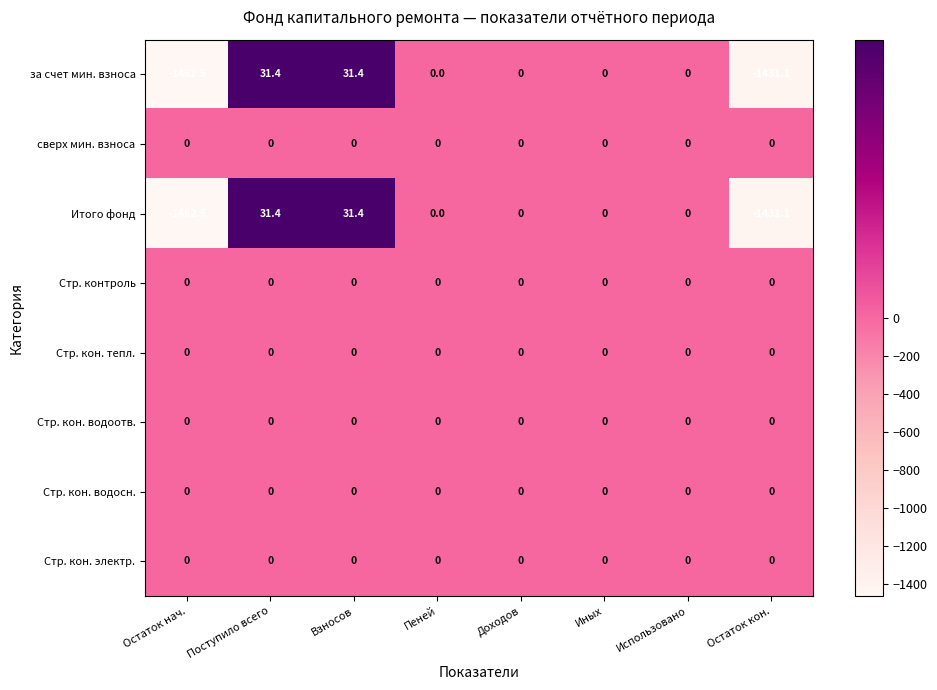

What is the minimum value shown in the chart?

-1462.5